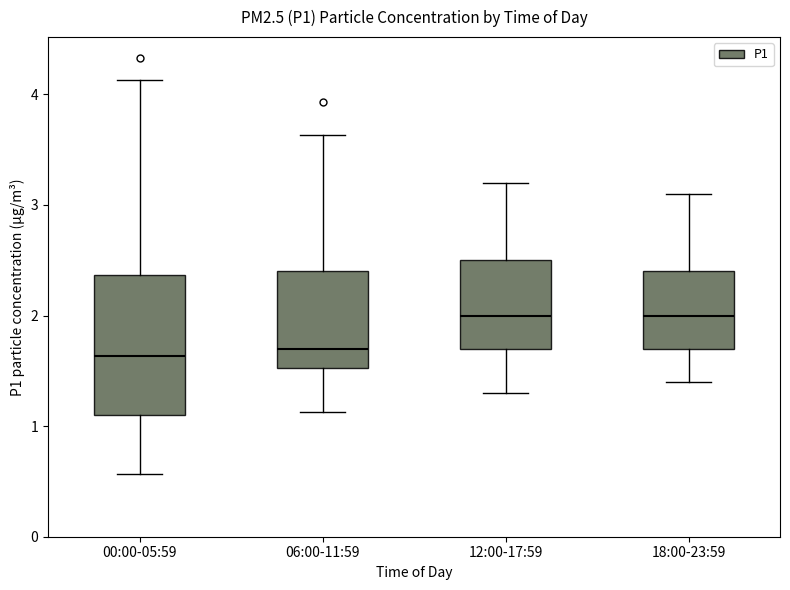

Reading left to right, transcribe this box plot: for each box, give where its median line is, the range the box spans, and where its two whiskers end, as read against the y-axis. The values are not printed on the chart, so give them approximately, as read against the axis.

00:00-05:59: median 1.6, box 1.1 to 2.4, whiskers 0.6 to 4.1
06:00-11:59: median 1.7, box 1.5 to 2.4, whiskers 1.1 to 3.6
12:00-17:59: median 2.0, box 1.7 to 2.5, whiskers 1.3 to 3.2
18:00-23:59: median 2.0, box 1.7 to 2.4, whiskers 1.4 to 3.1